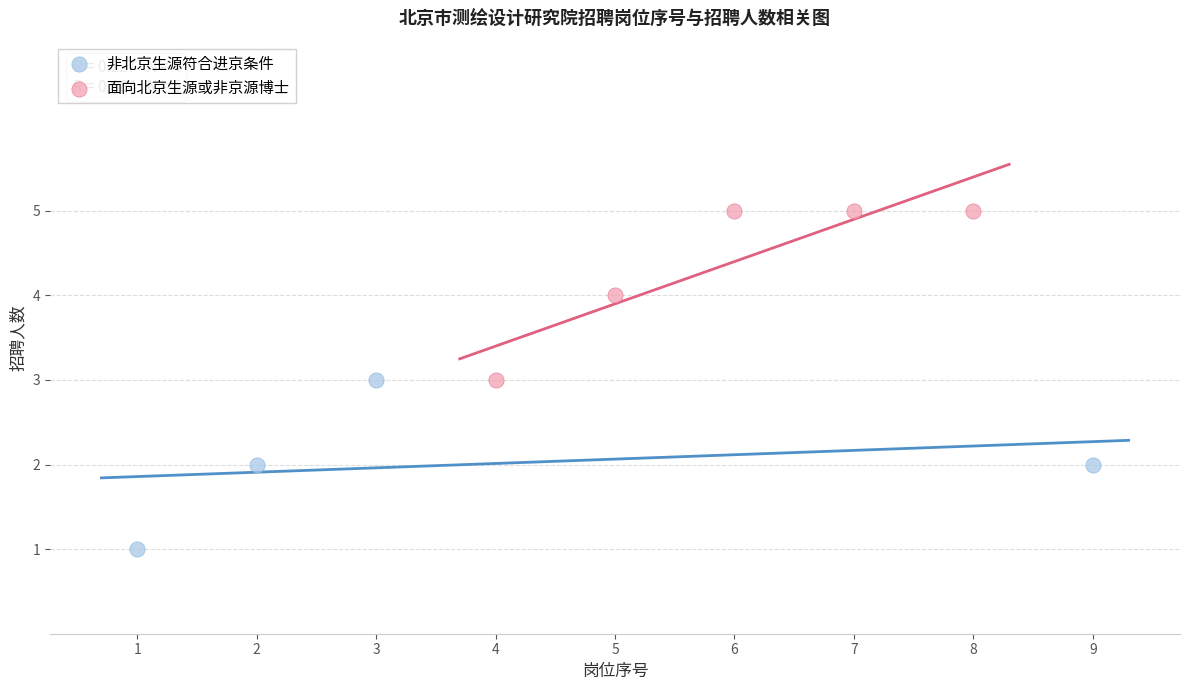

Which series reaches the maximum Y coordinate?

面向北京生源或非京源博士